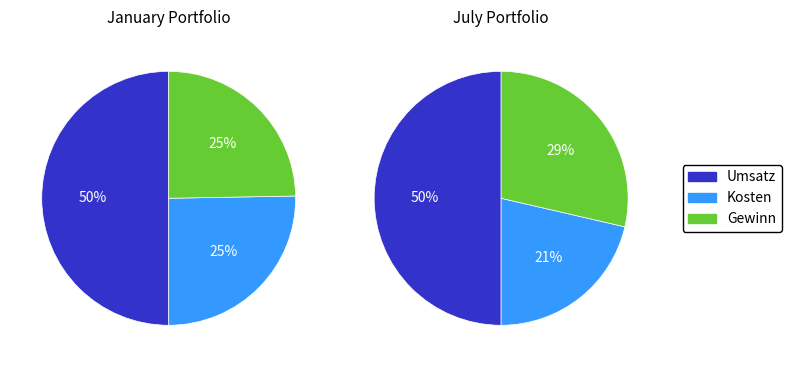

To the nearest percent, what is the average slice percentage?

33%